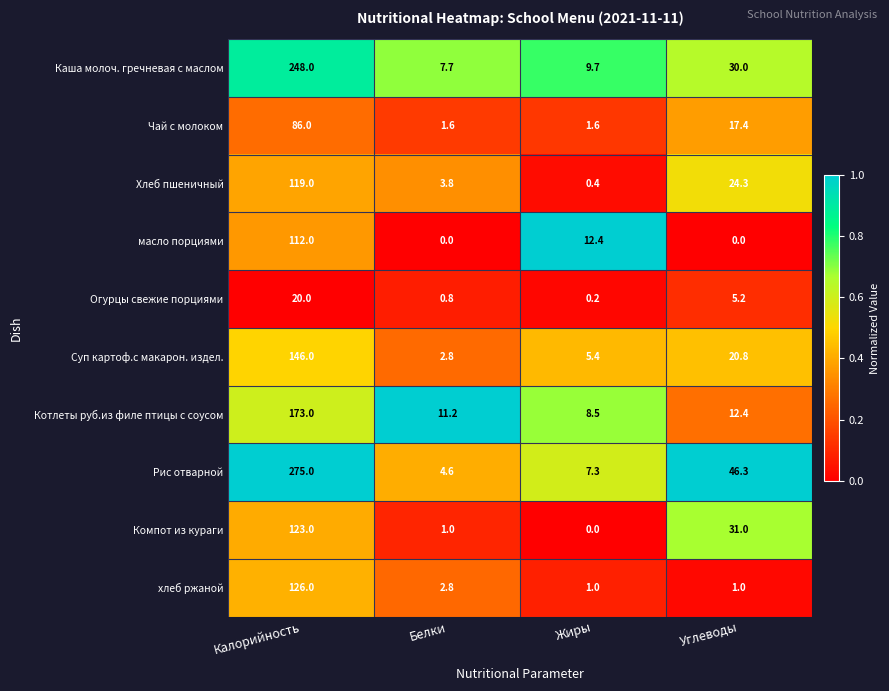

What is the sum of the Компот из кураги values at Белки and Жиры?

1.0